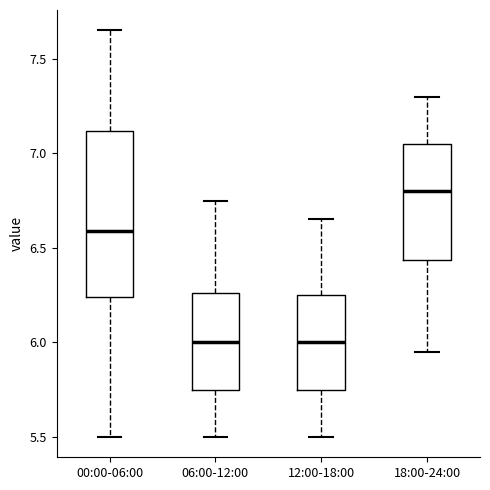

Reading left to right, transcribe this box plot: for each box, give where its median line is, the range the box spans, and where its two whiskers end, as read against the y-axis. The values are not printed on the chart, so give them approximately, as read against the axis.

00:00-06:00: median 6.60, box 6.25 to 7.10, whiskers 5.50 to 7.65
06:00-12:00: median 6.00, box 5.75 to 6.25, whiskers 5.50 to 6.75
12:00-18:00: median 6.00, box 5.75 to 6.25, whiskers 5.50 to 6.65
18:00-24:00: median 6.80, box 6.45 to 7.05, whiskers 5.95 to 7.30